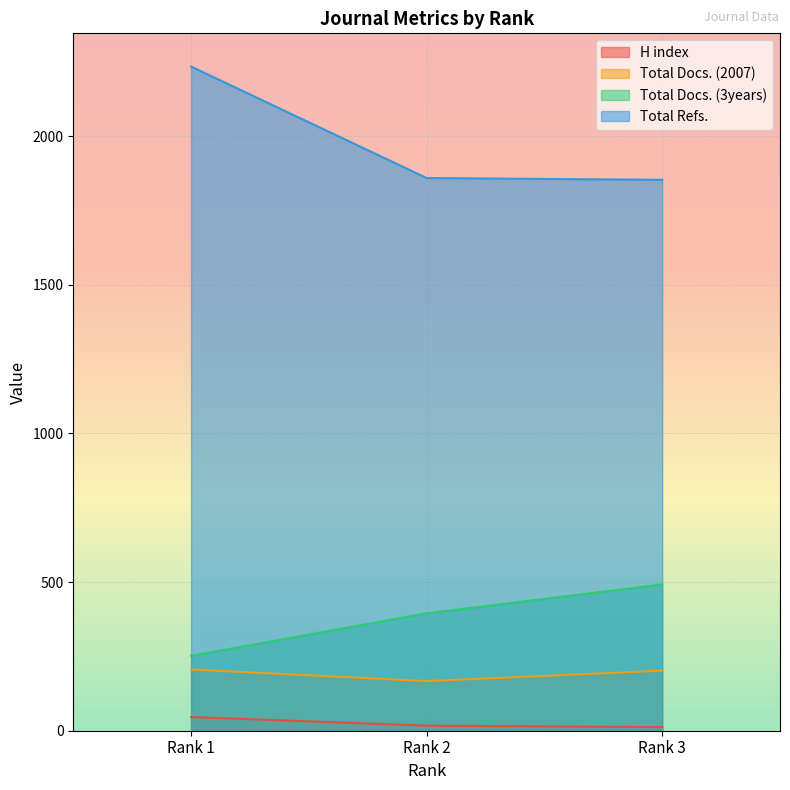

Where does the Total Docs. (3years) series first go above 395?

Rank 3